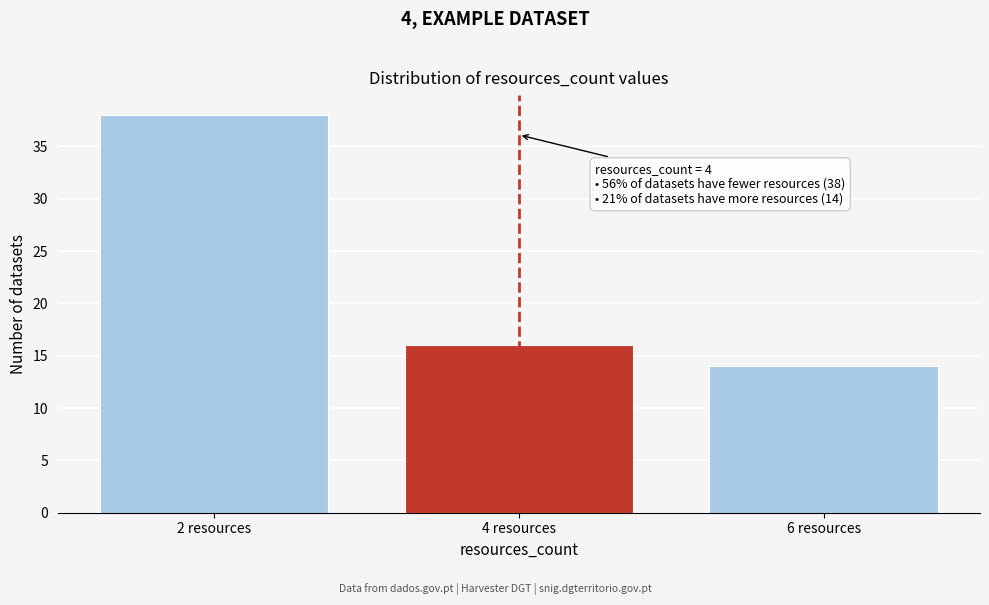

Reading left to right, transcribe all the data shown in this chart.

2 resources=38	4 resources=16	6 resources=14